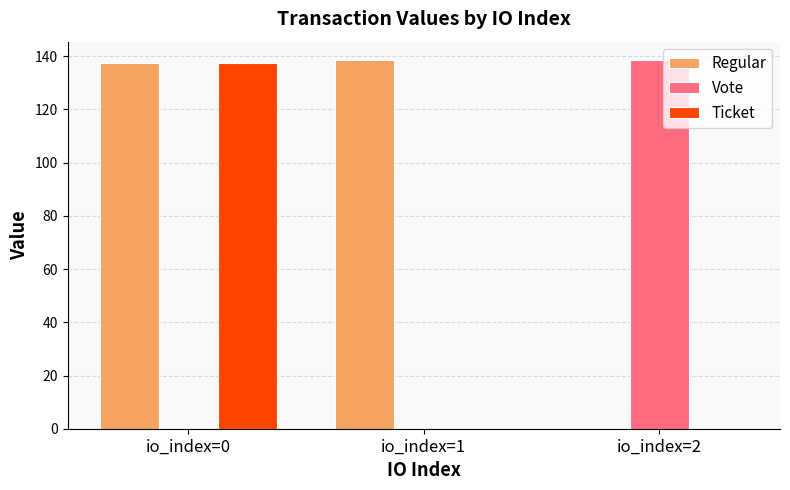

Reading left to right, what are all the values shown in this chart?

Regular: io_index=0=137.6	io_index=1=138.6	io_index=2=0.0
Vote: io_index=0=0.0	io_index=1=0.0	io_index=2=138.6
Ticket: io_index=0=137.6	io_index=1=0.0	io_index=2=0.0